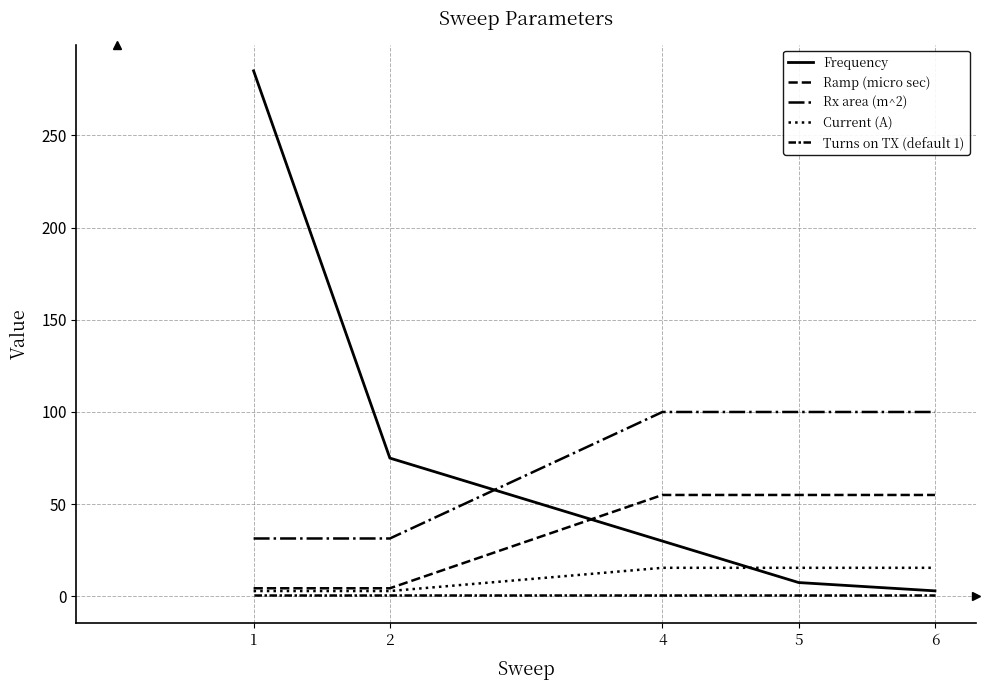

What is the total value across all series at 1?

324.7